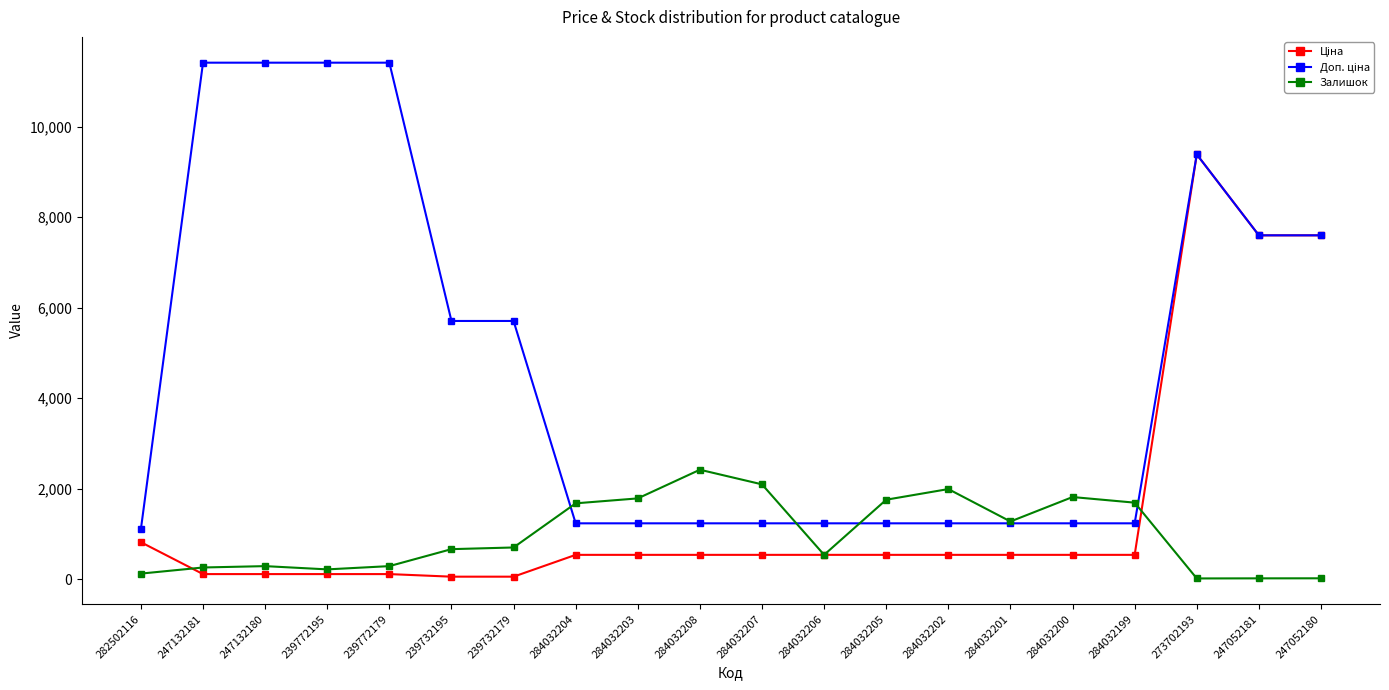

What is the highest value of the Залишок series?

2419.0